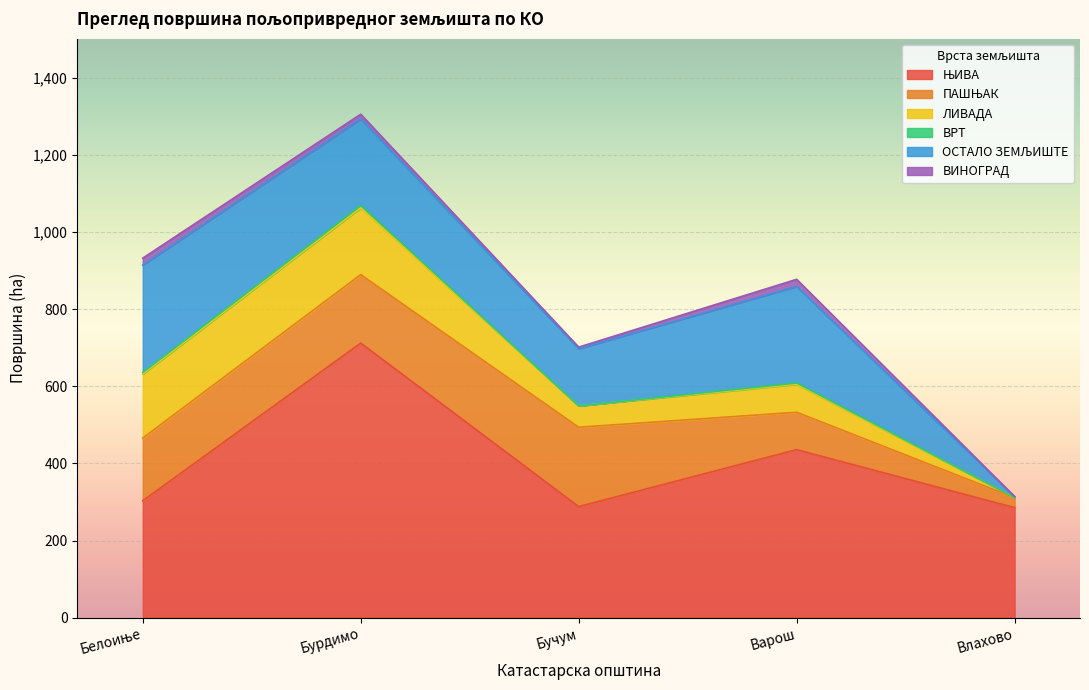

How many interior local peaks does the ЊИВА series have?

2